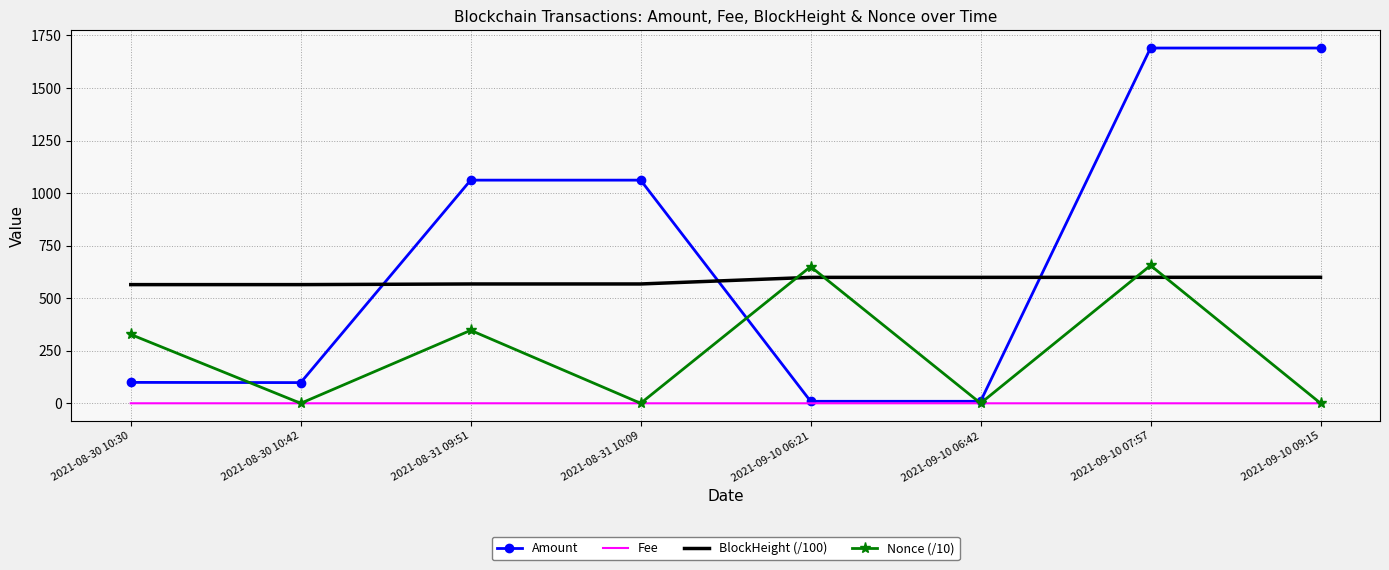

Is it true that Amount equals 530.6 at 2021-09-10 07:57?

False